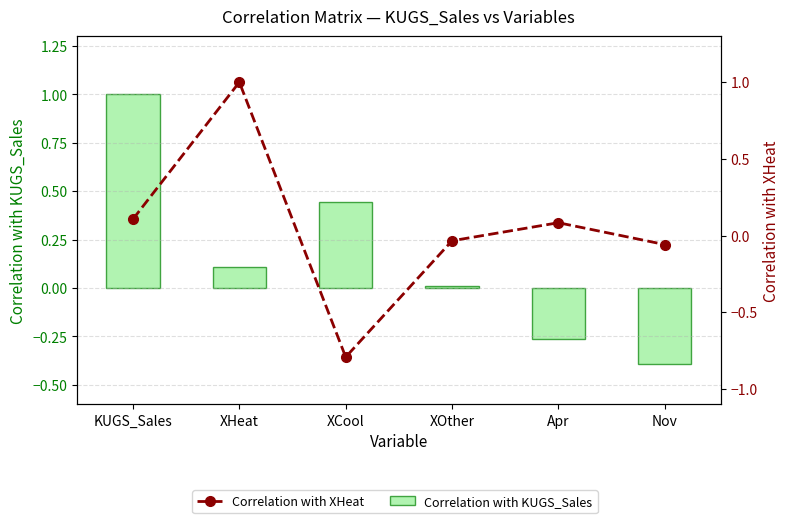

Reading left to right, extract all data points from this chart.

Correlation with KUGS_Sales: KUGS_Sales=1.0	XHeat=0.1	XCool=0.4	XOther=0.0	Apr=-0.3	Nov=-0.4
Correlation with XHeat: KUGS_Sales=0.1	XHeat=1.0	XCool=-0.8	XOther=-0.0	Apr=0.1	Nov=-0.1